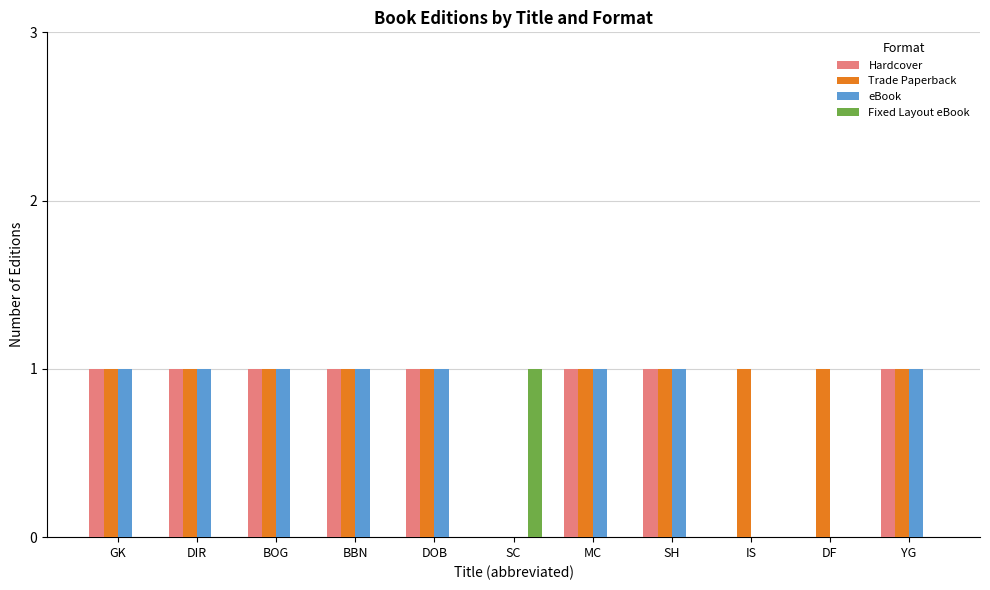

Which series has the largest total across all categories?

Trade Paperback